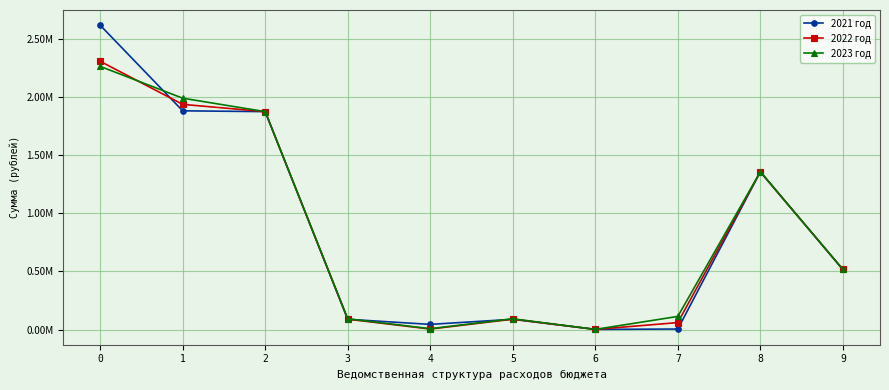

How many intersections are there between 2021 год and 2023 год?

3